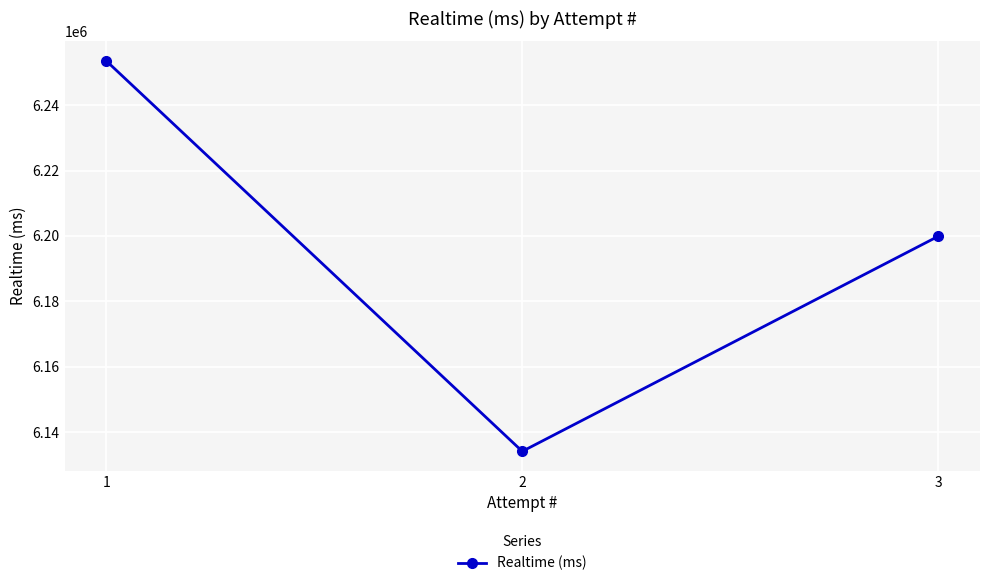

The chart shows a value of 6134057 at 2. True or false?

True